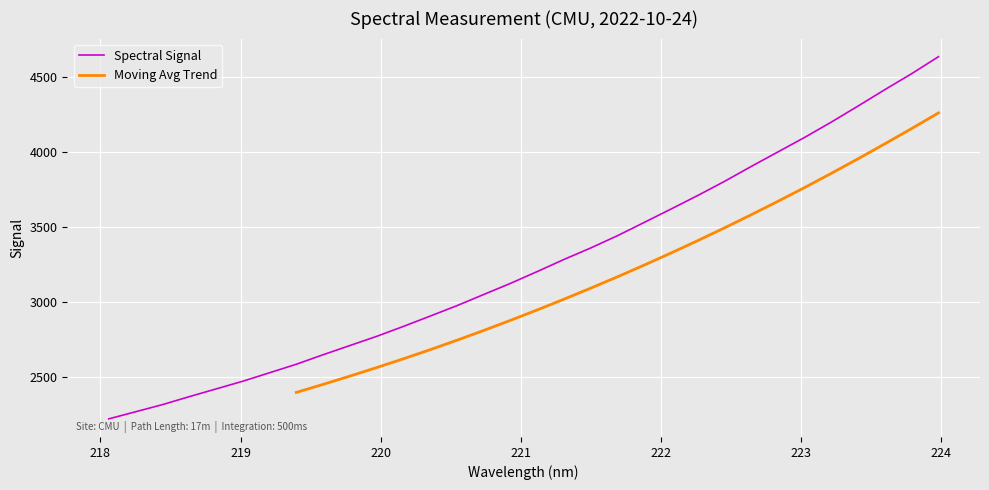

Reading left to right, what are all the values shown in this chart?

2222.9	2270.0	2317.5	2370.6	2422.0	2473.5	2530.0	2586.7	2650.1	2711.4	2772.6	2838.9	2907.7	2977.2	3051.6	3125.7	3204.5	3285.2	3361.7	3443.5	3532.1	3621.1	3711.4	3805.5	3905.1	4001.9	4098.9	4201.2	4308.2	4417.2	4523.2	4636.0